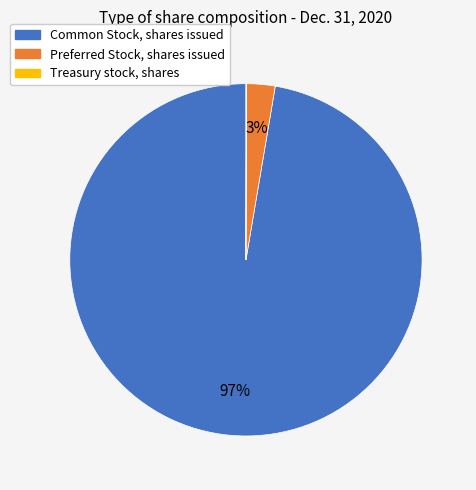

True or false: Common Stock, shares issued accounts for 84% of the total.

False